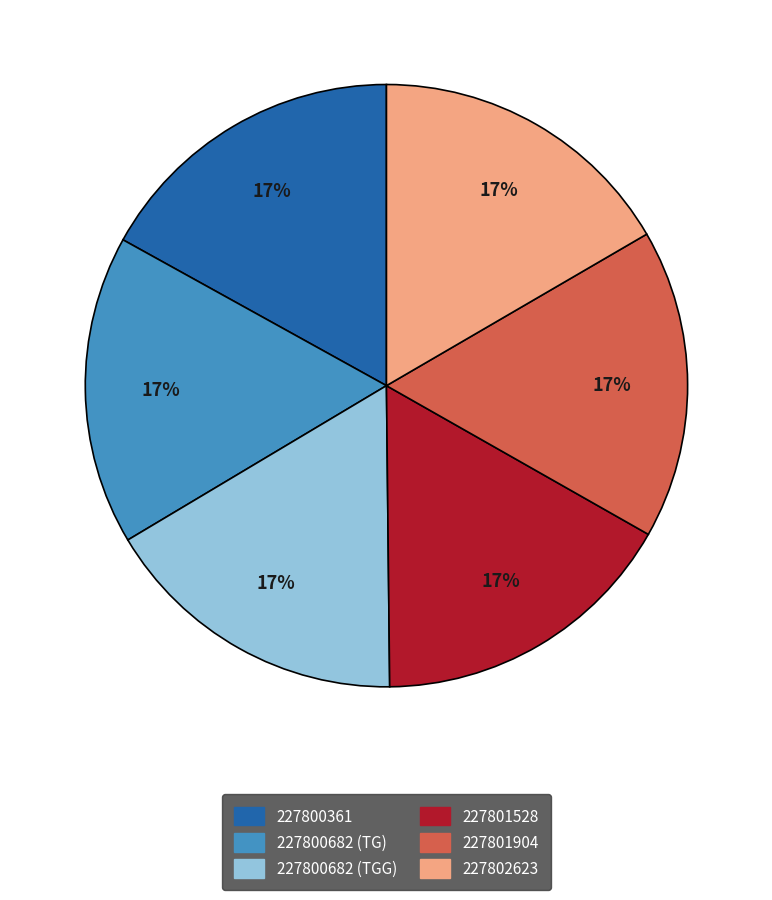

Do 227800682 (TG) and 227800682 (TGG) together represent more than half of the pie?

No